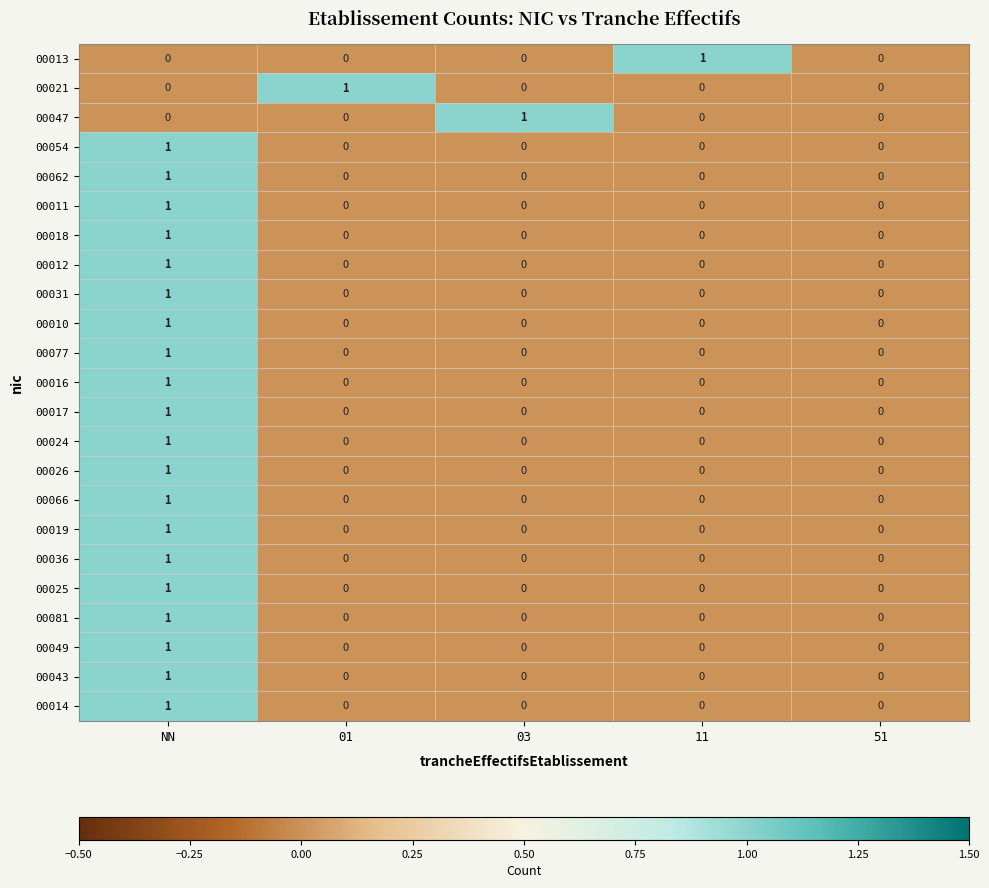

How many 00066 values are between 0 and 1?

5